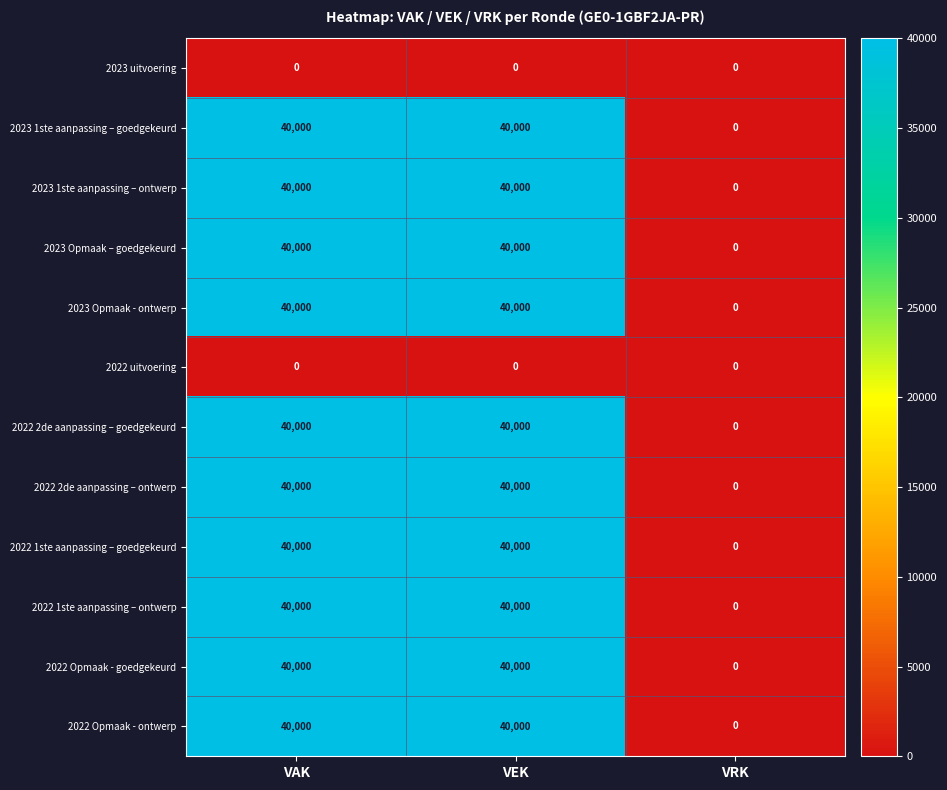

At how many categories does at least one series exceed 22599?

2